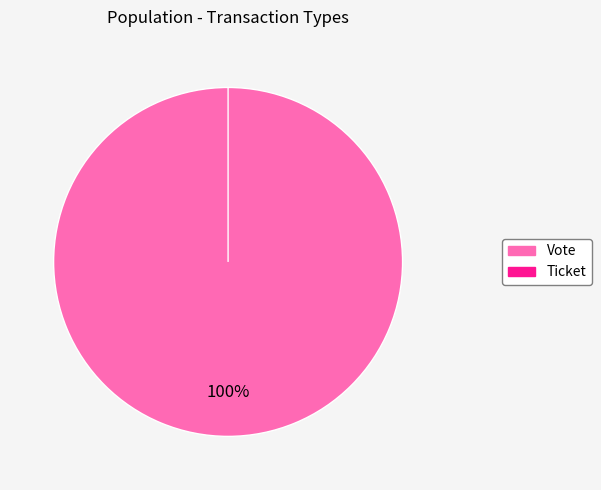

Count the number of slices in the pie.

2